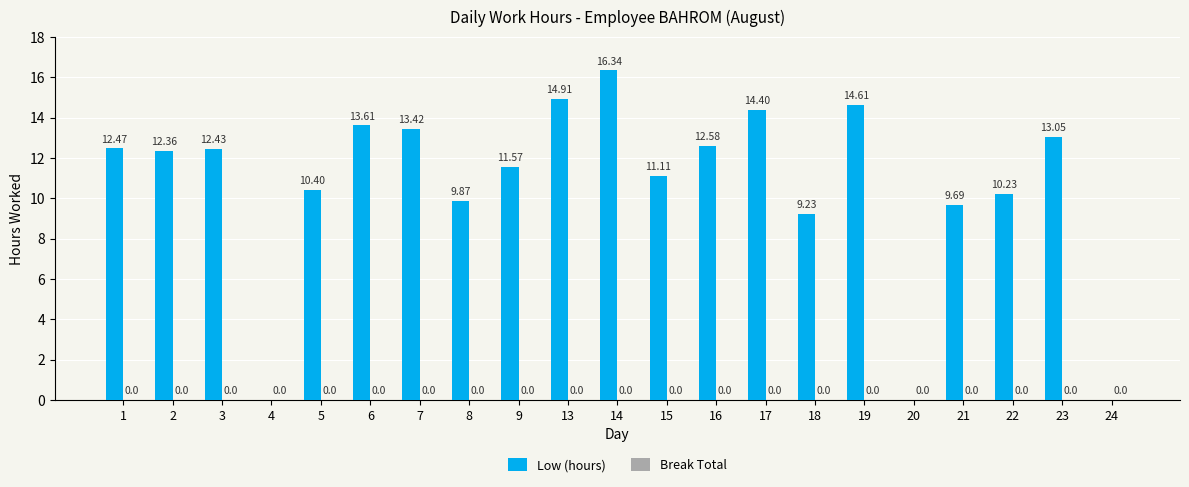

What is the change in value from 3 to 14?

+3.9